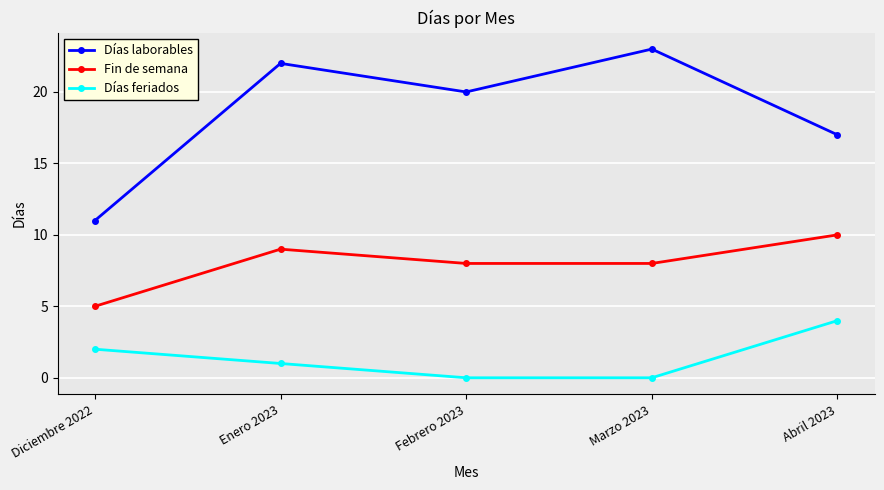

True or false: Días laborables and Fin de semana intersect in this chart.

False